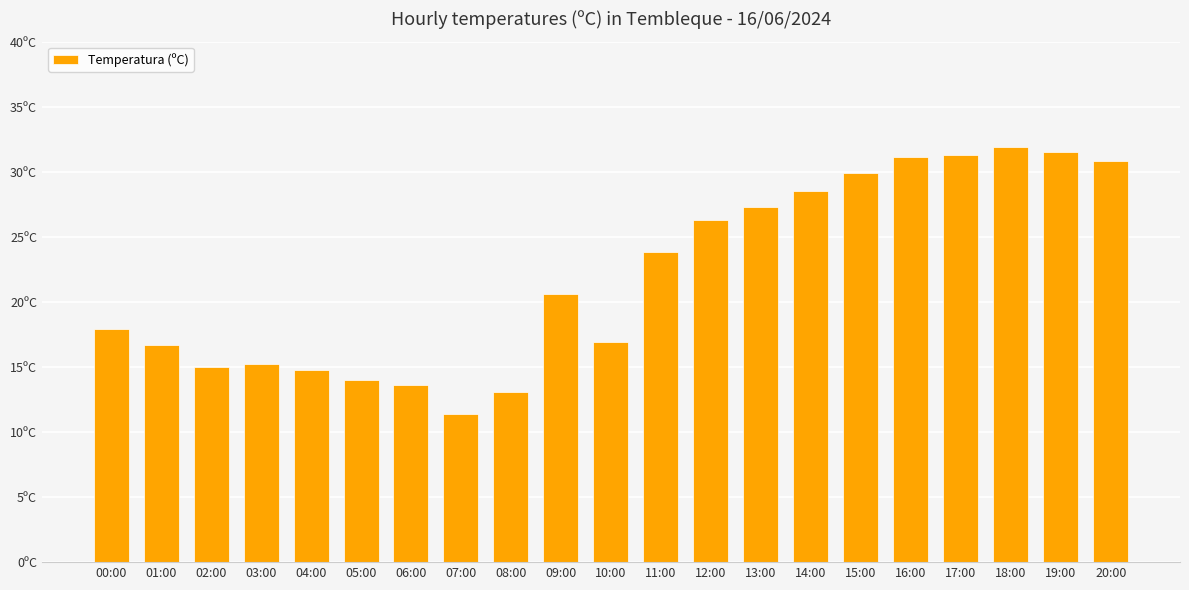

What is the approximate value at 14:00?

28.5